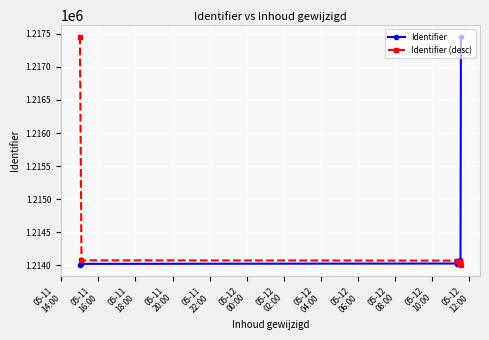

What is the value of the Identifier (desc) point at the 6th from the left?

1214024